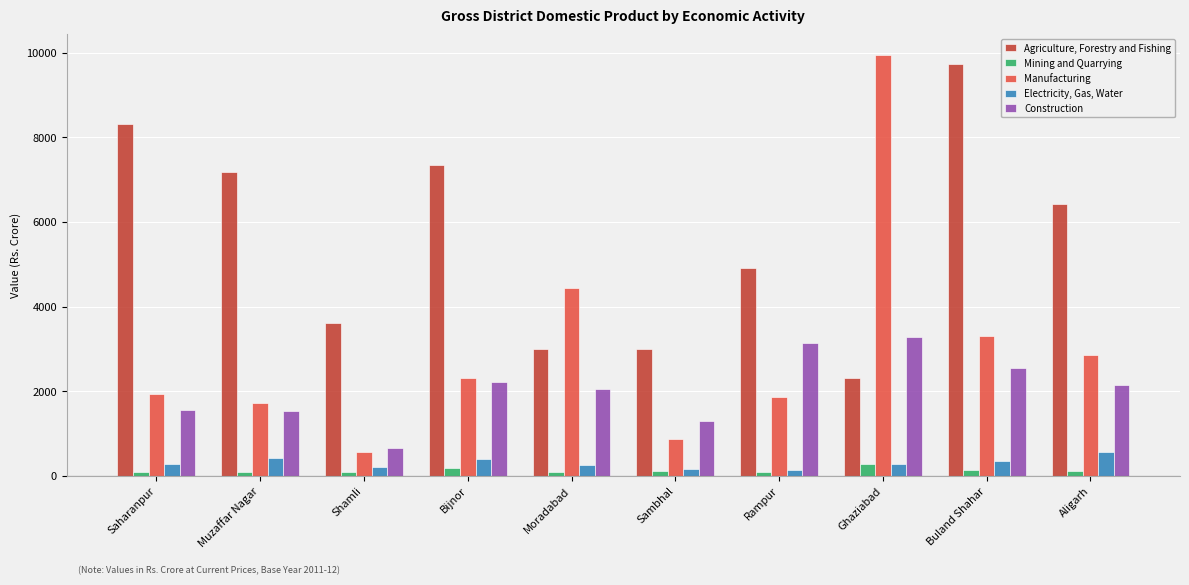

The value of Manufacturing at Buland Shahar is 3316.5. True or false?

True